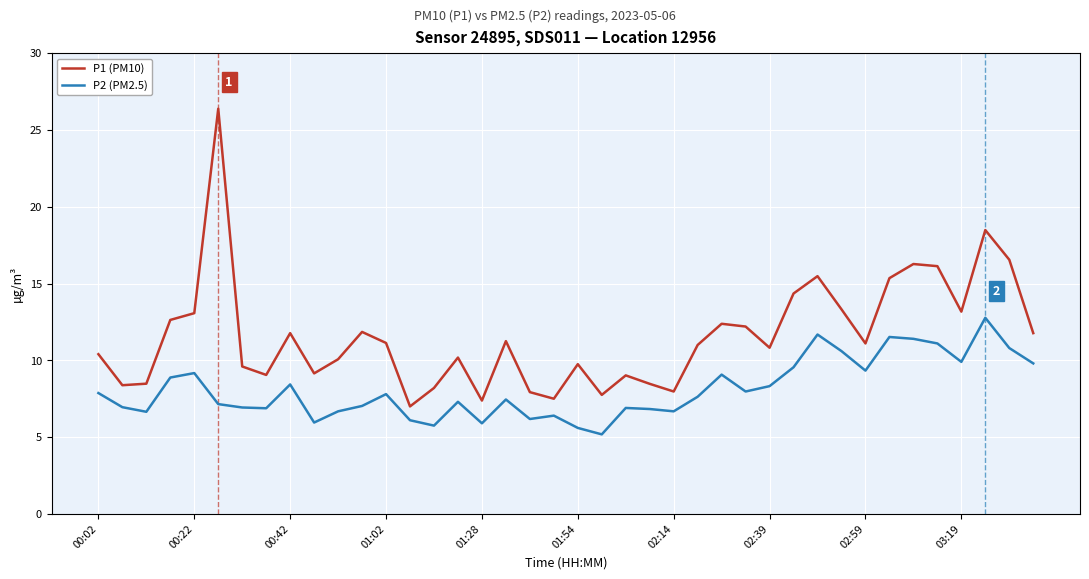

Rank the series by their average value, from lowest to highest.

P2 (PM2.5), P1 (PM10)